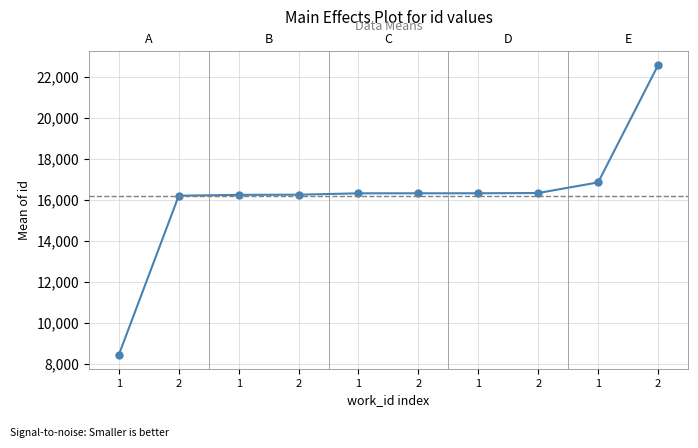

What is the change in value from 1 to 1?

+7868